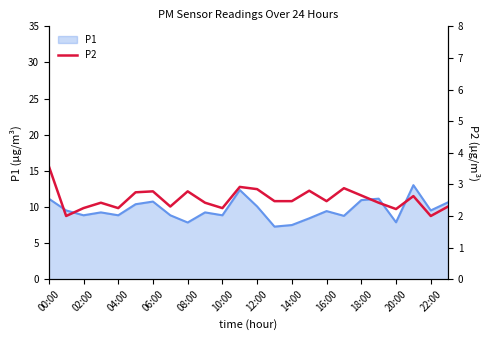

Is it true that P1 equals 10.1 at 12:00?

True